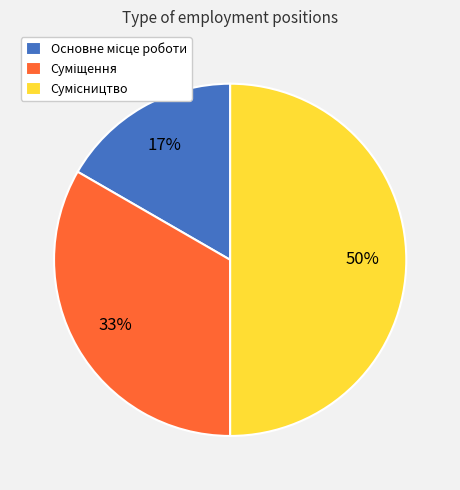

To the nearest percent, what is the average slice percentage?

33%